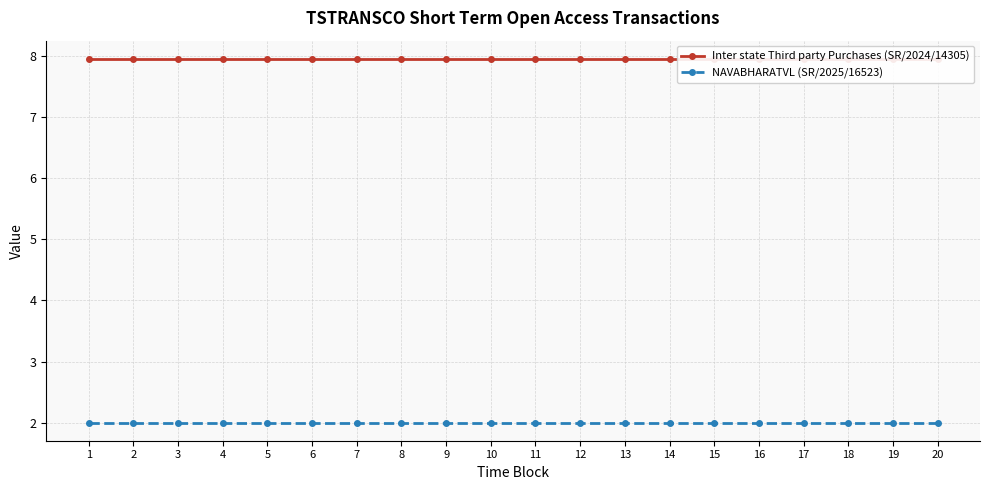

Reading left to right, what are all the values shown in this chart?

Inter state Third party Purchases (SR/2024/14305): 1=8.0	2=8.0	3=8.0	4=8.0	5=8.0	6=8.0	7=8.0	8=8.0	9=8.0	10=8.0	11=8.0	12=8.0	13=8.0	14=8.0	15=8.0	16=8.0	17=8.0	18=8.0	19=8.0	20=8.0
NAVABHARATVL (SR/2025/16523): 1=2.0	2=2.0	3=2.0	4=2.0	5=2.0	6=2.0	7=2.0	8=2.0	9=2.0	10=2.0	11=2.0	12=2.0	13=2.0	14=2.0	15=2.0	16=2.0	17=2.0	18=2.0	19=2.0	20=2.0